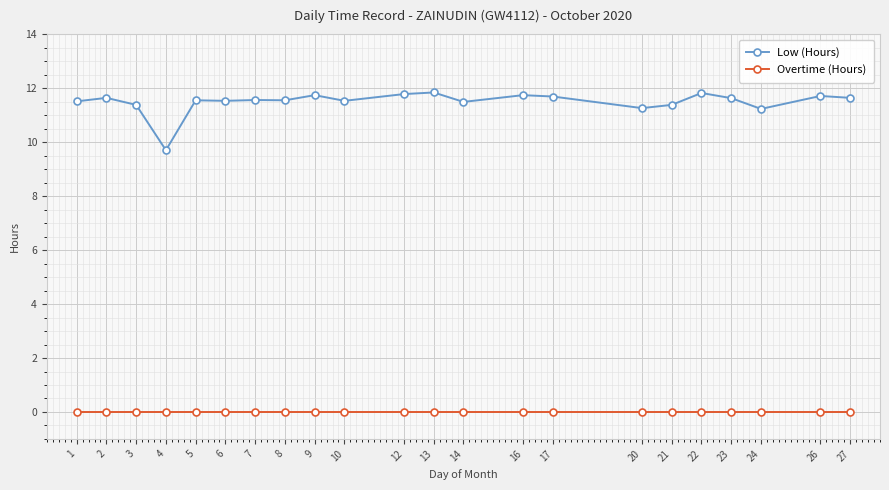

Which series has the widest spread of values?

Low (Hours)